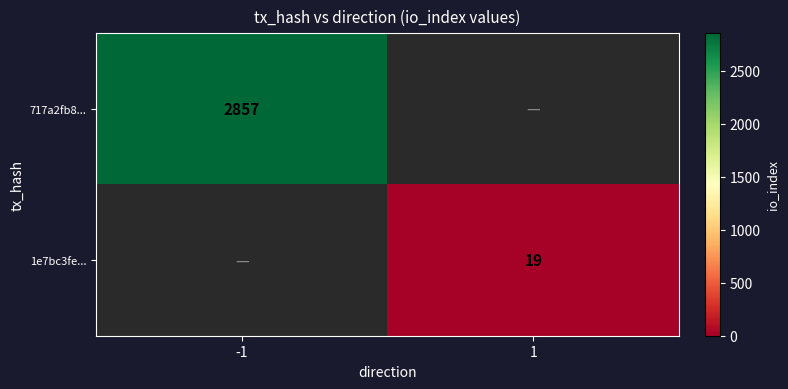

The 1e7bc3fe... series shows 19 at 1. True or false?

True